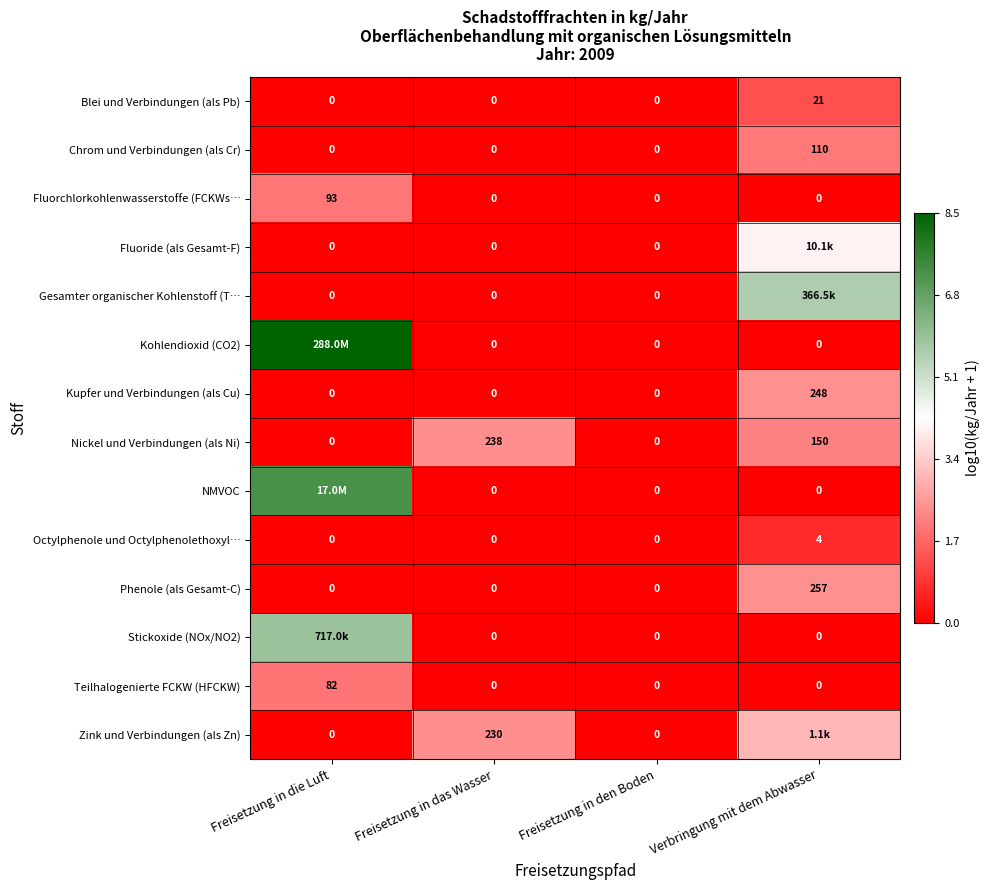

At which label is Nickel und Verbindungen (als Ni) closest to 119?

Verbringung mit dem Abwasser